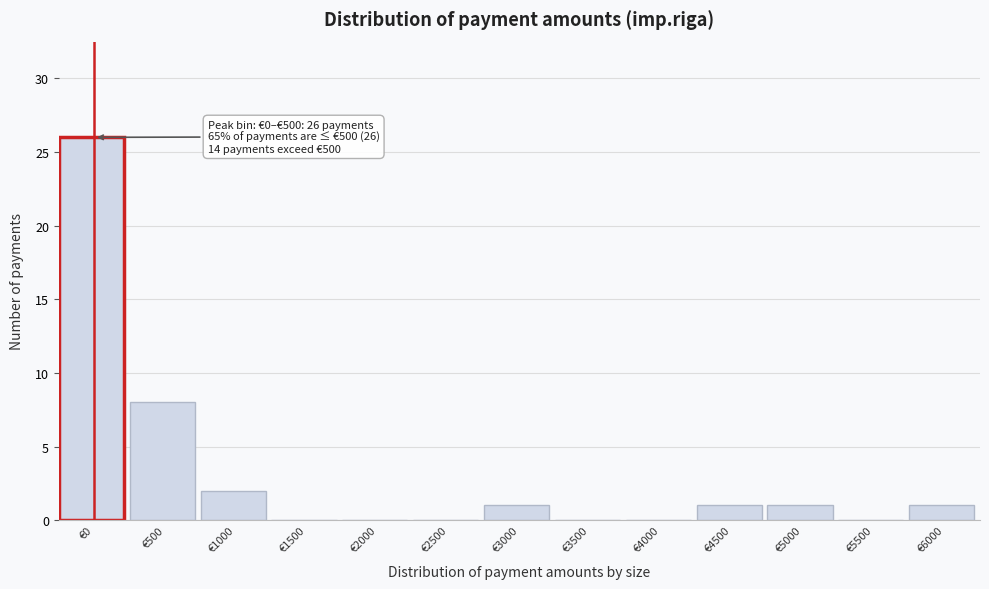

Reading right to left, what are all the values shown in this chart?

€6000=1	€5500=0	€5000=1	€4500=1	€4000=0	€3500=0	€3000=1	€2500=0	€2000=0	€1500=0	€1000=2	€500=8	€0=26